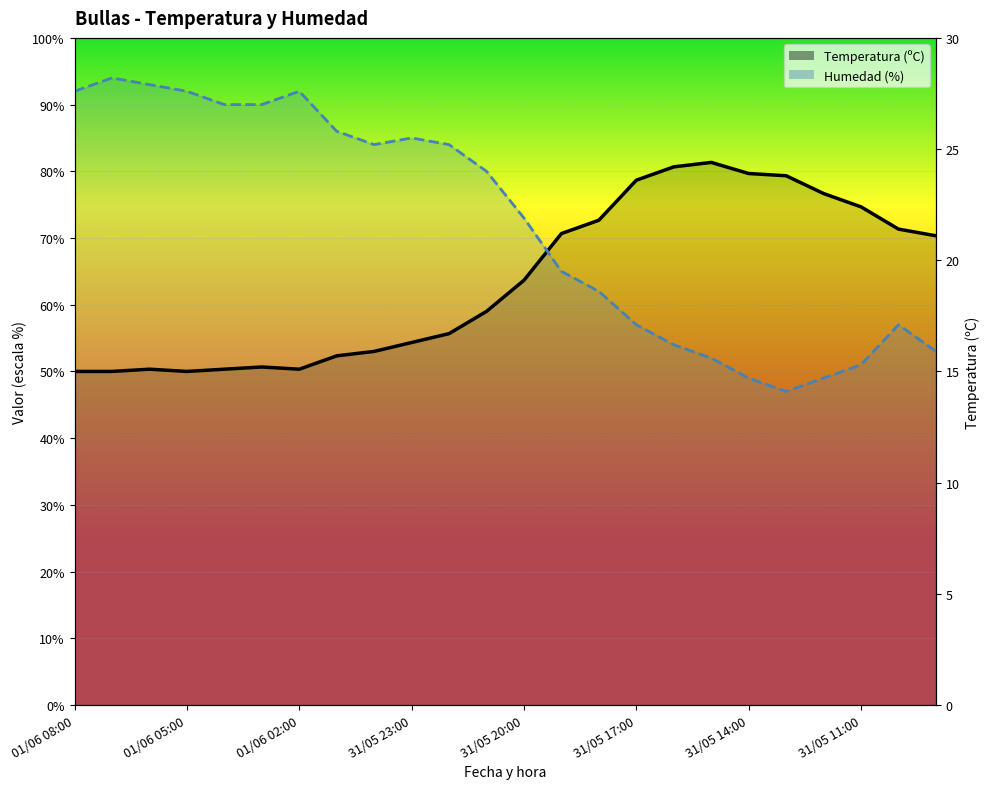

What is the difference between the second highest and second lowest values in the Humedad (%) series?

44.0